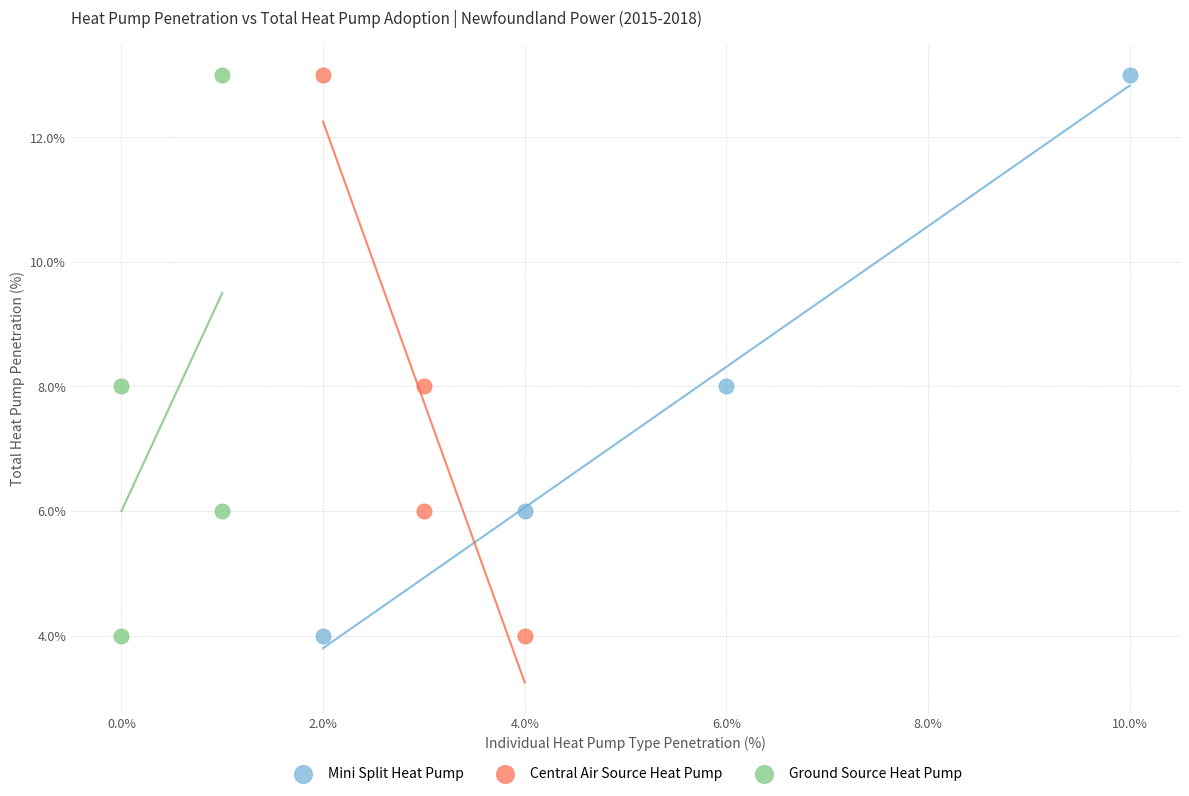

What are all the series names shown in the legend?

Mini Split Heat Pump, Central Air Source Heat Pump, Ground Source Heat Pump